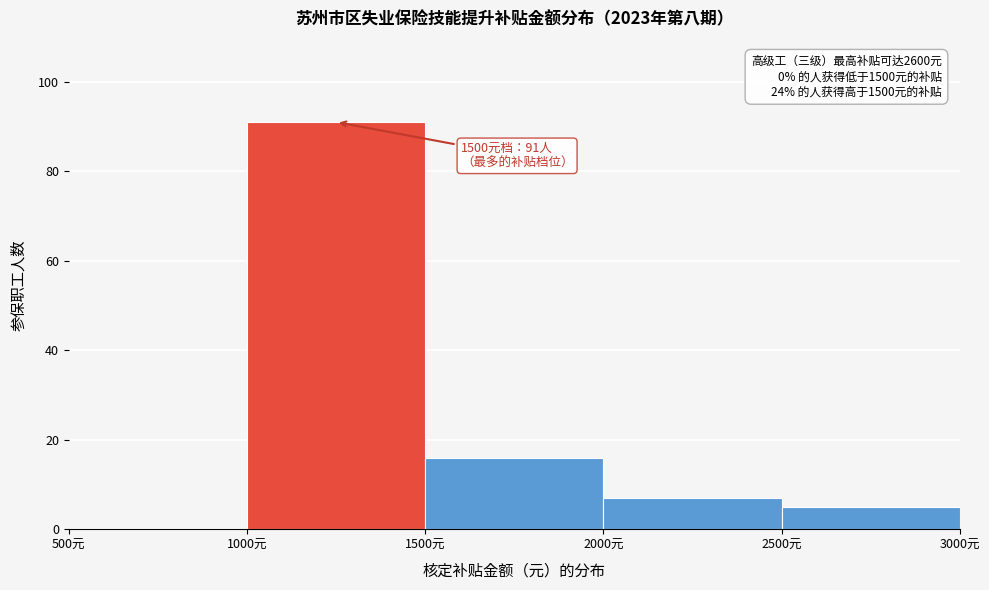

Which range on the x-axis has the tallest bar?

1000 to 1500